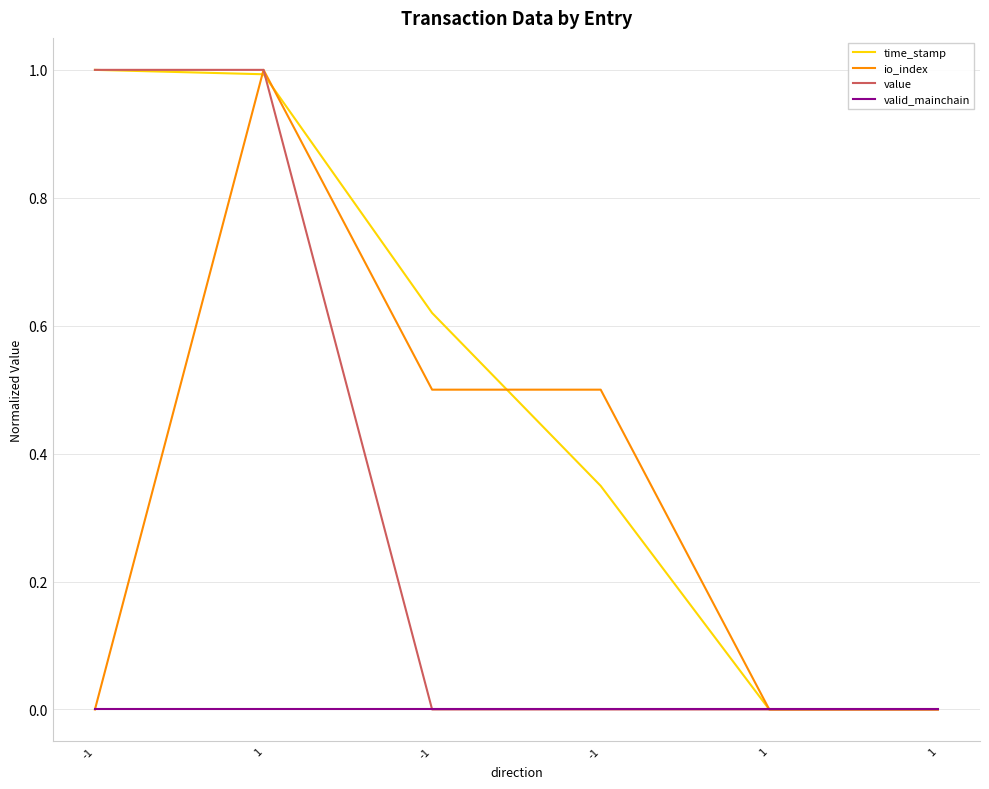

The value of io_index at 1 is -0.6. True or false?

False